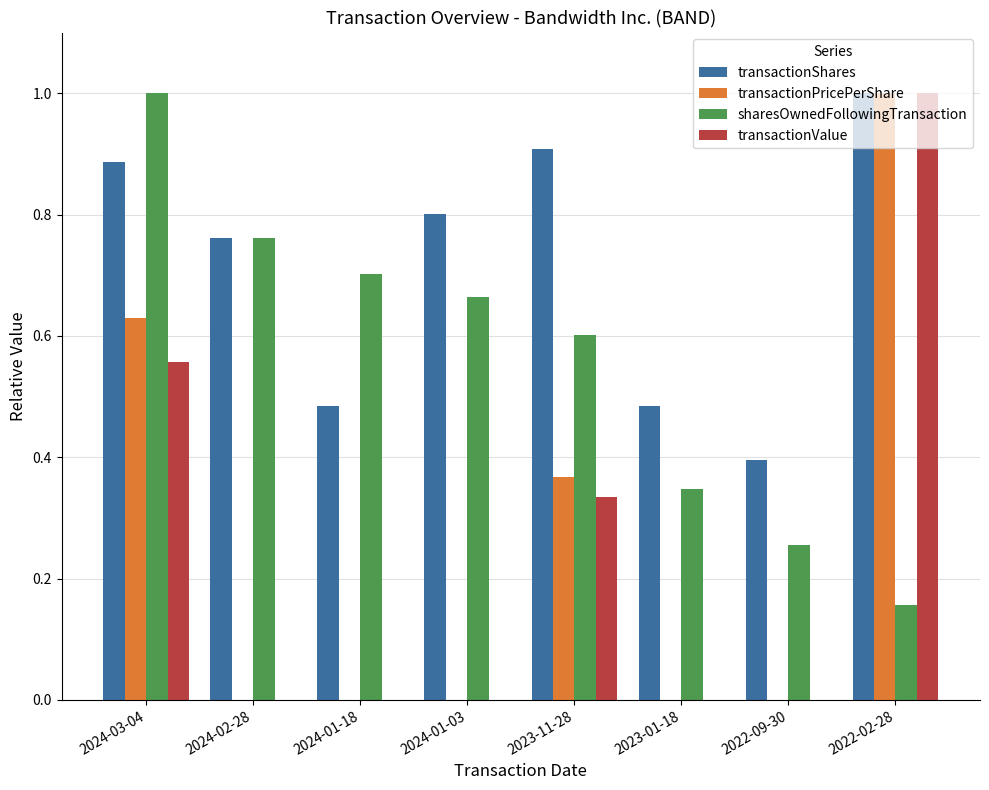

Which series has the largest total across all categories?

transactionShares